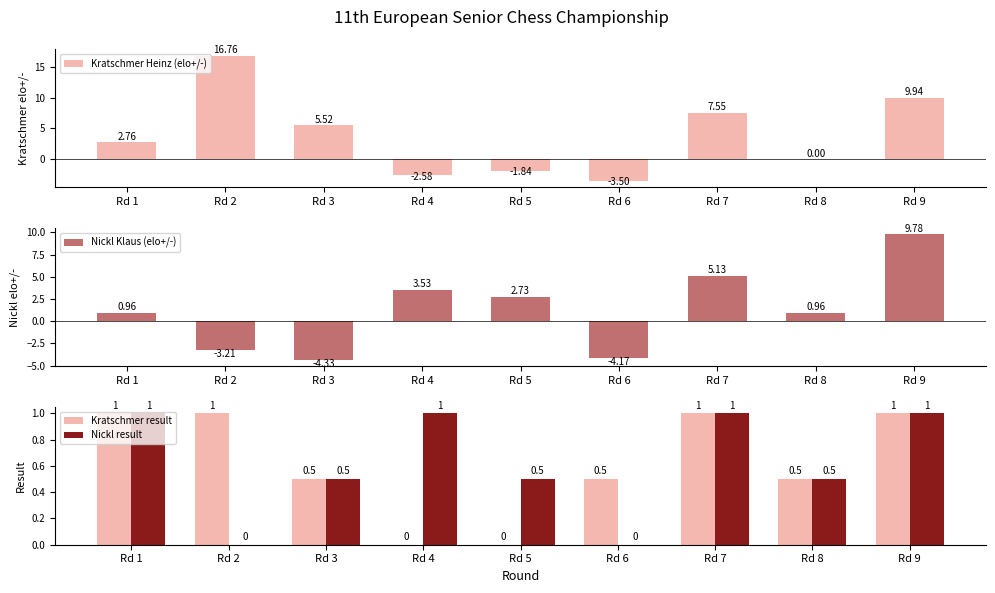

At which category is the sum across all series the highest?

Rd 9